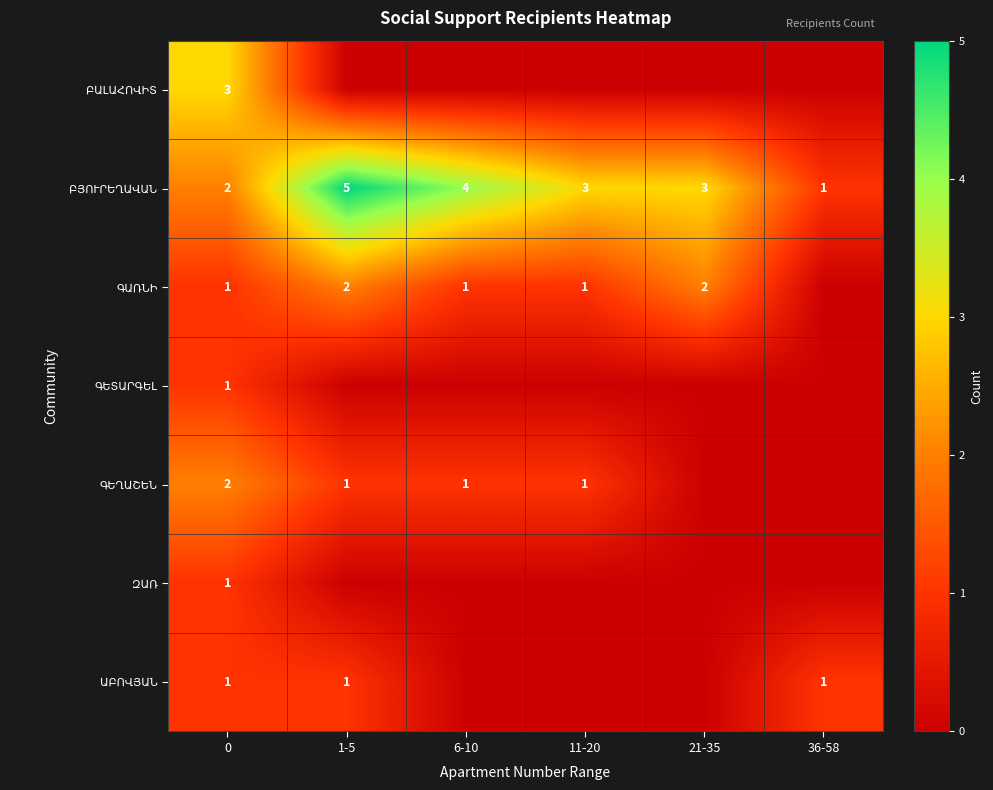

What is the total value across all series at 1-5?

9